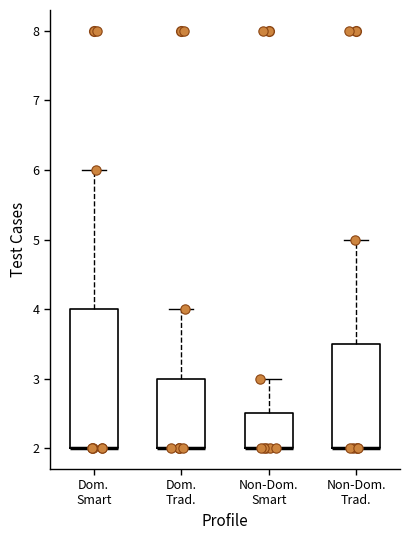

Where is the lower edge of the box for Non-Dom. Trad. on the y-axis? The values are not printed on the chart, so give them approximately, as read against the axis.

2.0